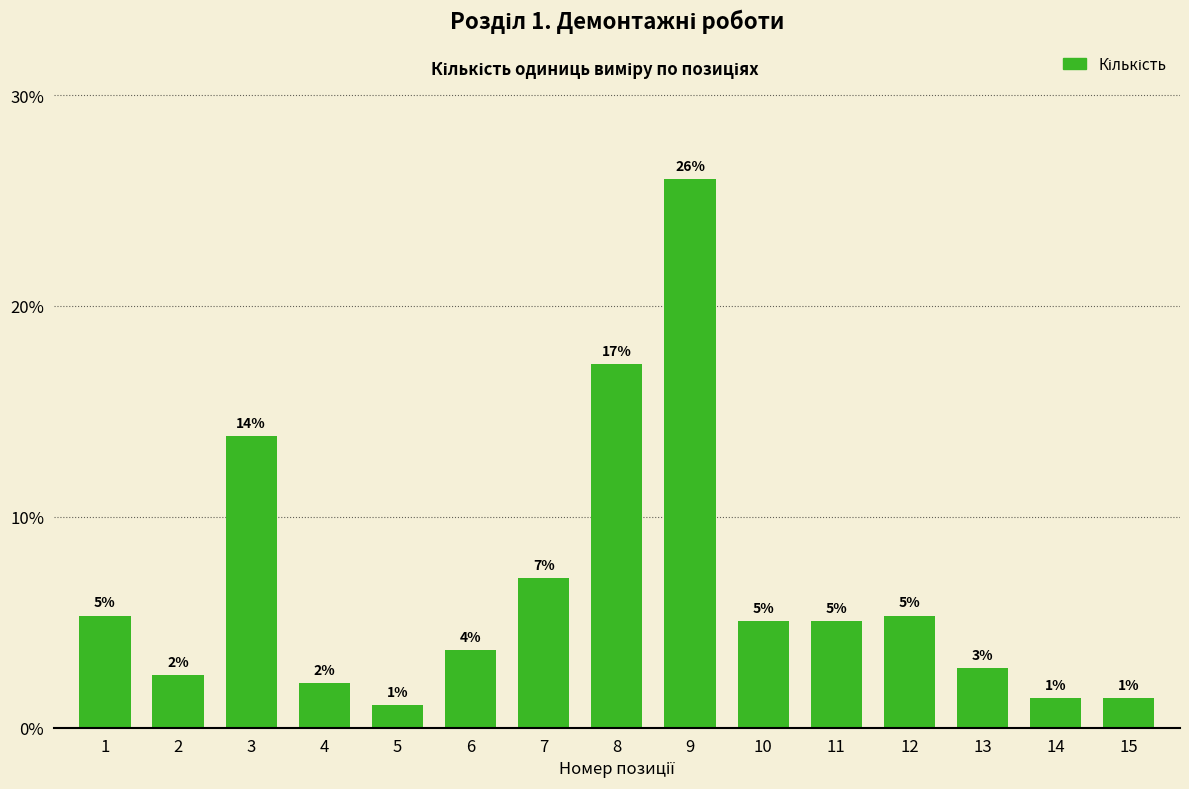

What is the smallest value displayed?

1.1